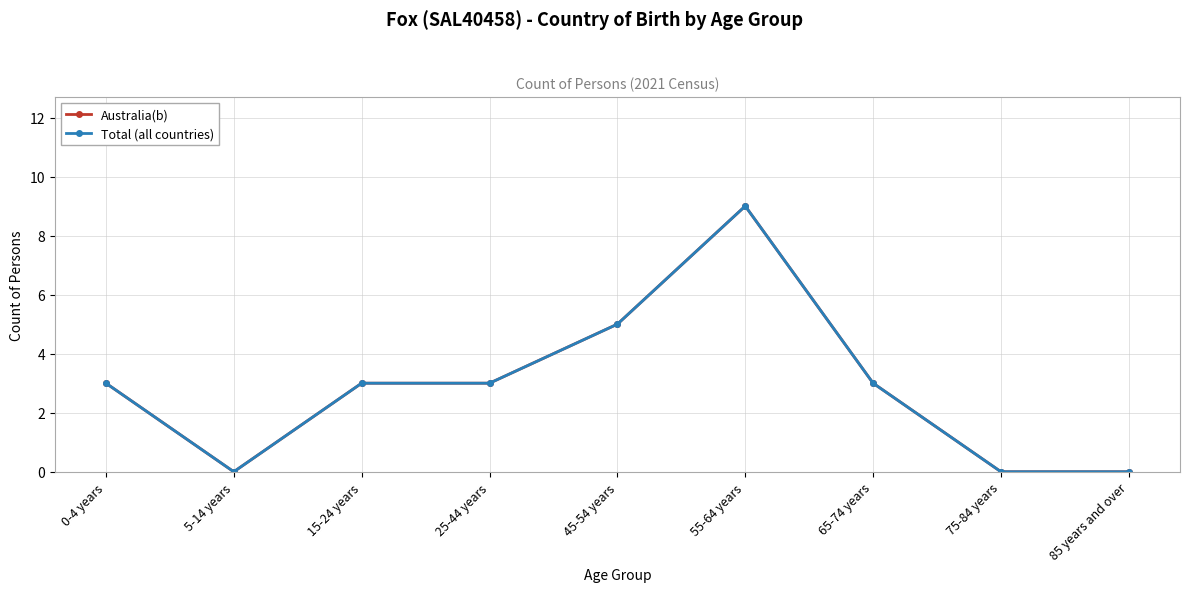

True or false: Total (all countries) has more than 2 points higher than both neighbors.

False